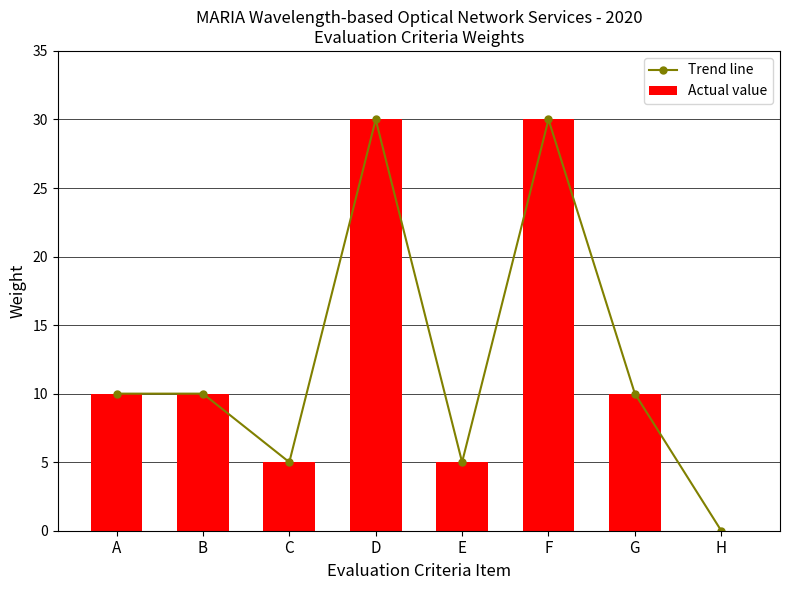

Reading left to right, what are all the values shown in this chart?

Trend line: A=10	B=10	C=5	D=30	E=5	F=30	G=10	H=0
Actual value: A=10	B=10	C=5	D=30	E=5	F=30	G=10	H=0